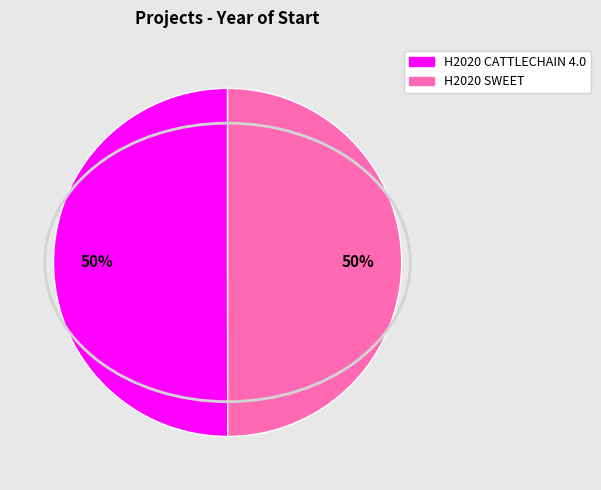

What is the ratio of the value at H2020 SWEET to the value at H2020 CATTLECHAIN 4.0?

1.0